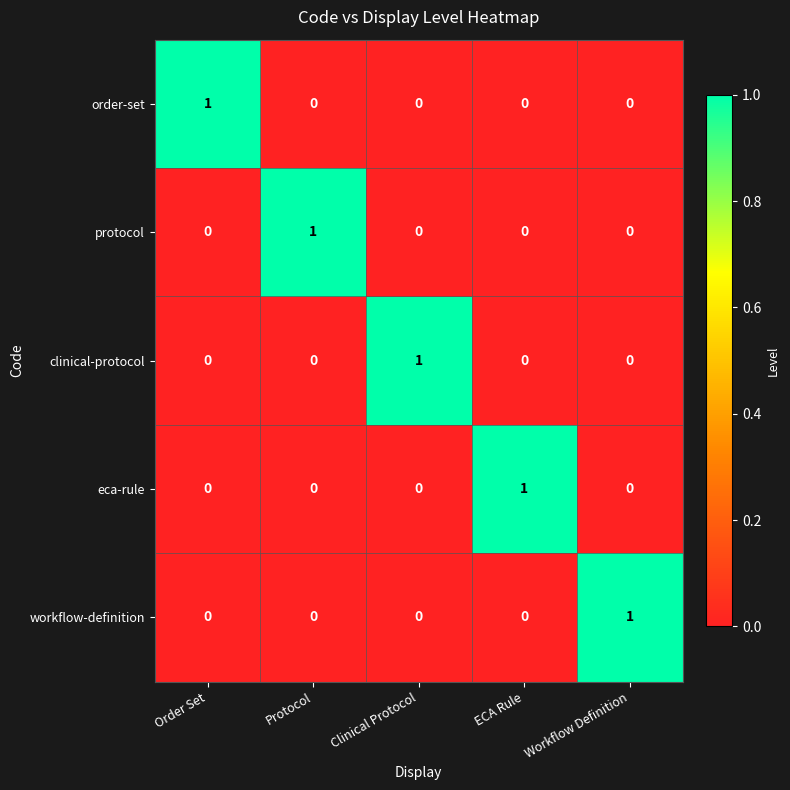

At how many categories does at least one series exceed 0?

5